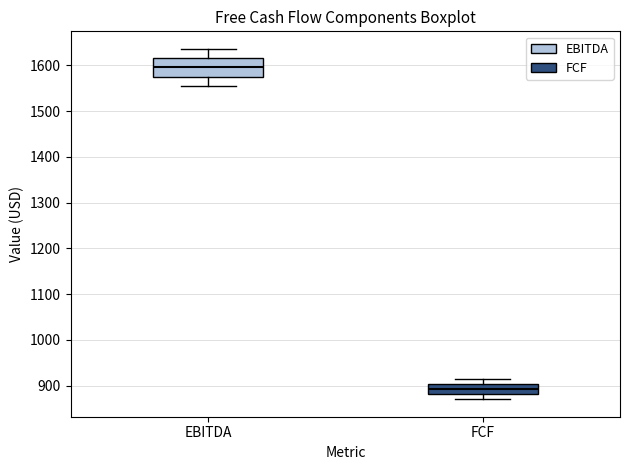

Comparing the boxes themselves (not the whiskers), which one is the tallest?

EBITDA